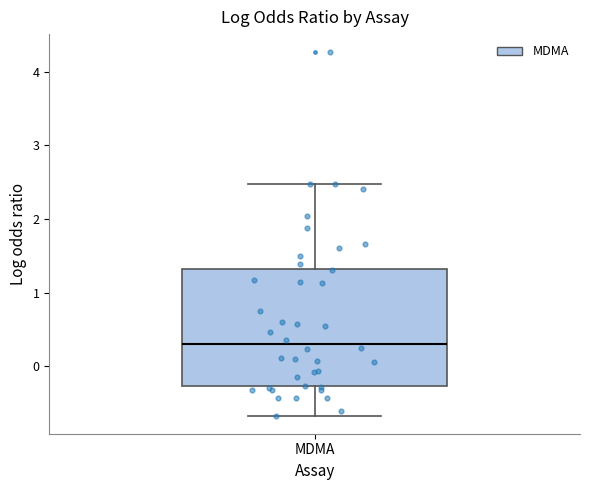

Transcribe this box plot: give where the median line is, the range the box spans, and where the two whiskers end, as read against the y-axis. The values are not printed on the chart, so give them approximately, as read against the axis.

median 0.3, box -0.3 to 1.3, whiskers -0.7 to 2.5